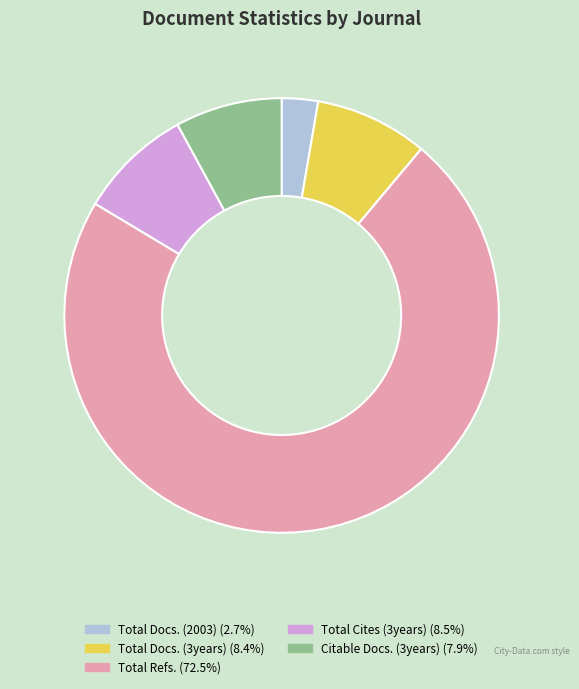

Does any single category account for the majority?

Yes